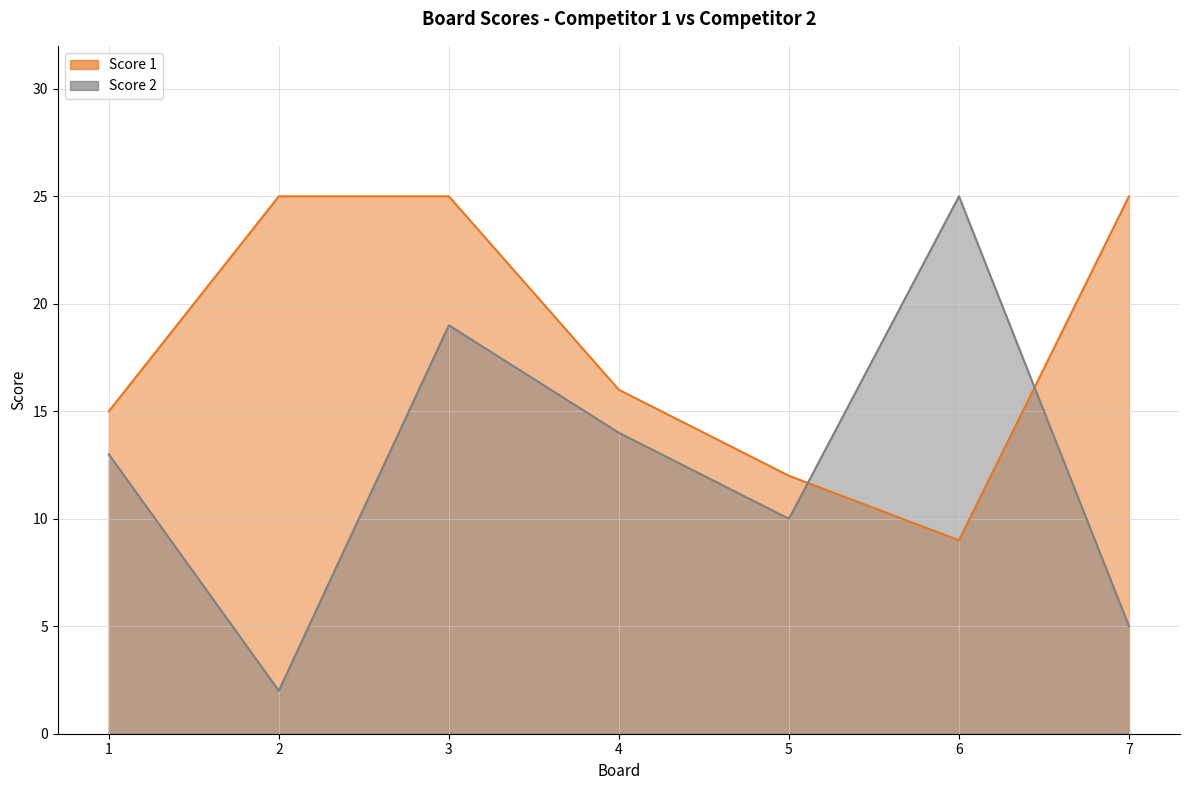

The Score 1 series shows 4 at 6. True or false?

False